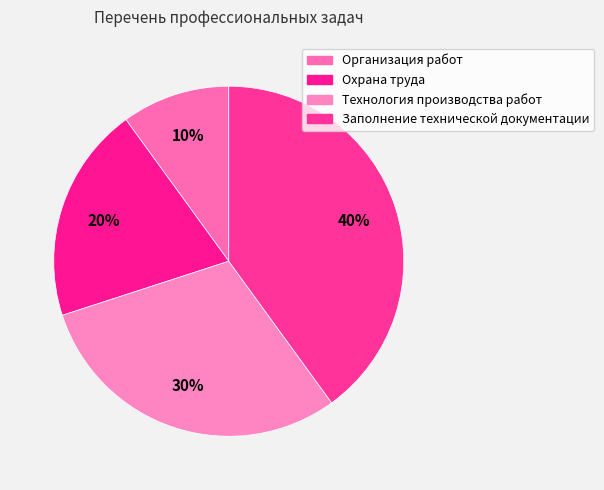

Do Заполнение технической документации and Организация работ together represent more than half of the pie?

No